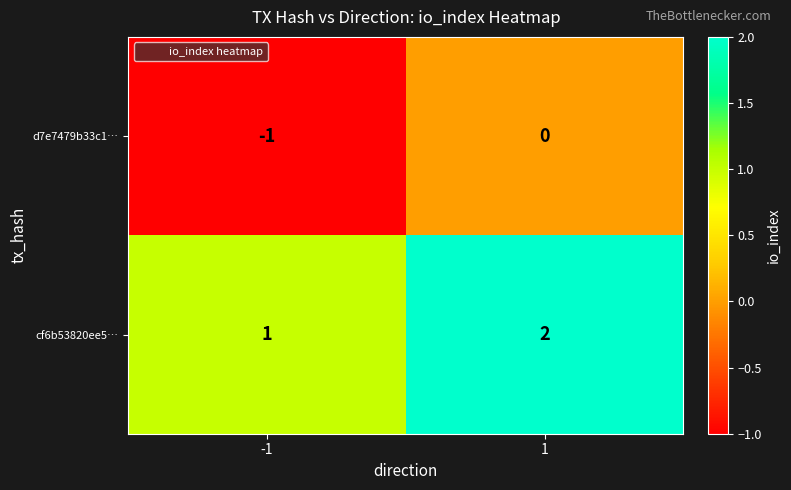

The d7e7479b33c1… series shows -1 at 1. True or false?

False